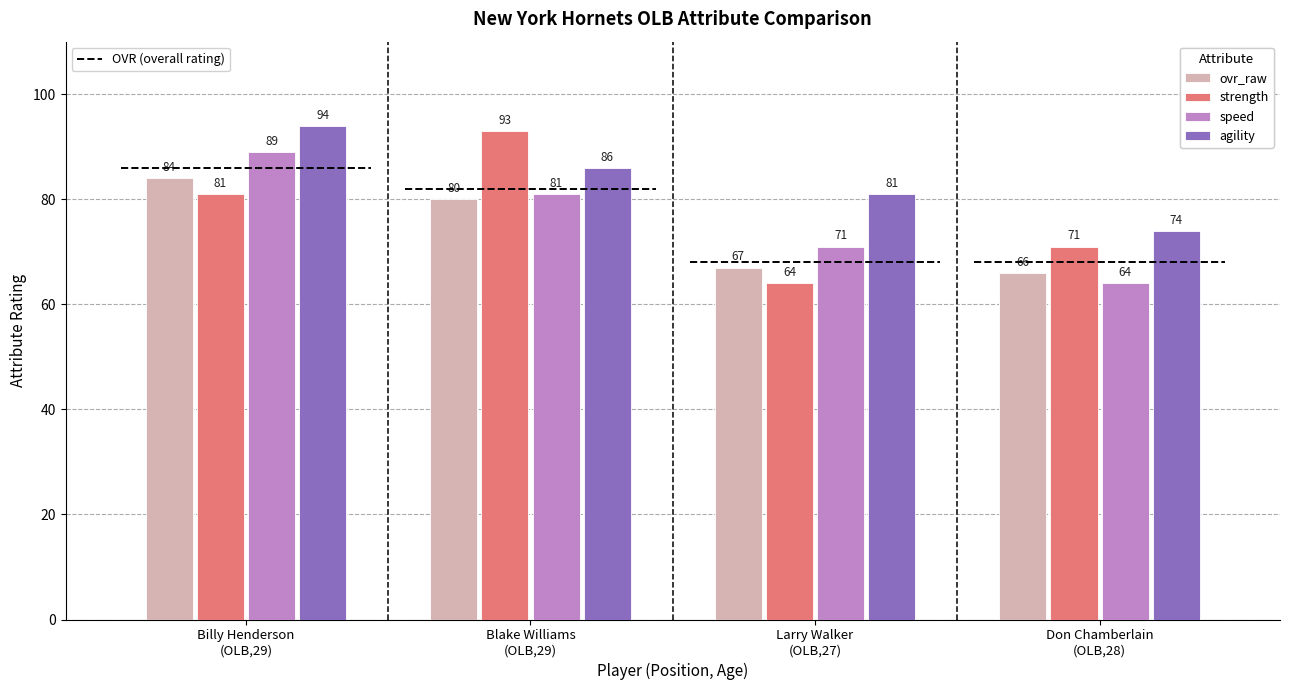

Between Larry Walker
(OLB,27) and Don Chamberlain
(OLB,28), which is larger?

Larry Walker
(OLB,27)